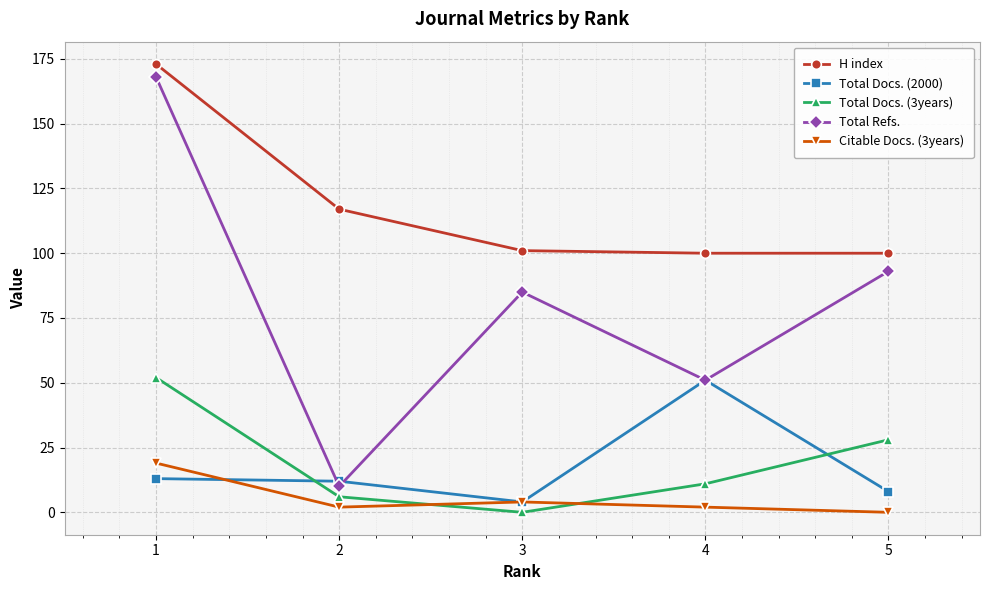

Which series has the largest range (max minus min)?

Total Refs.